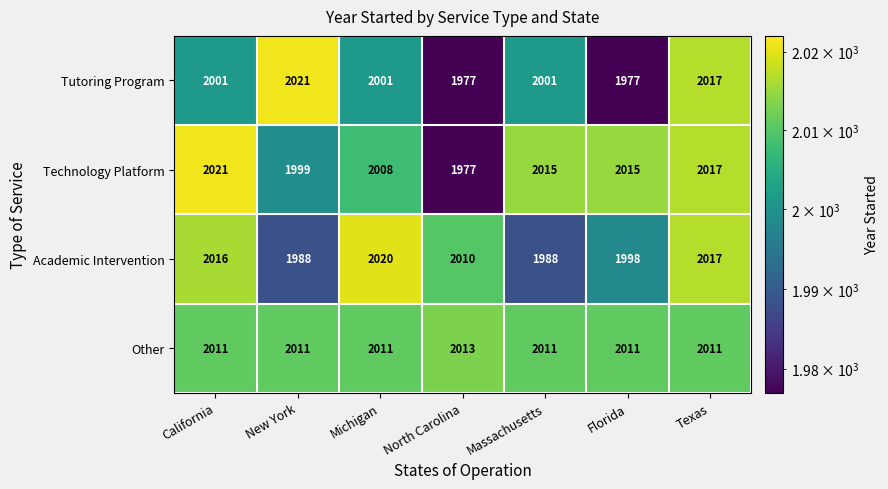

The value of Tutoring Program at New York is 2021. True or false?

True